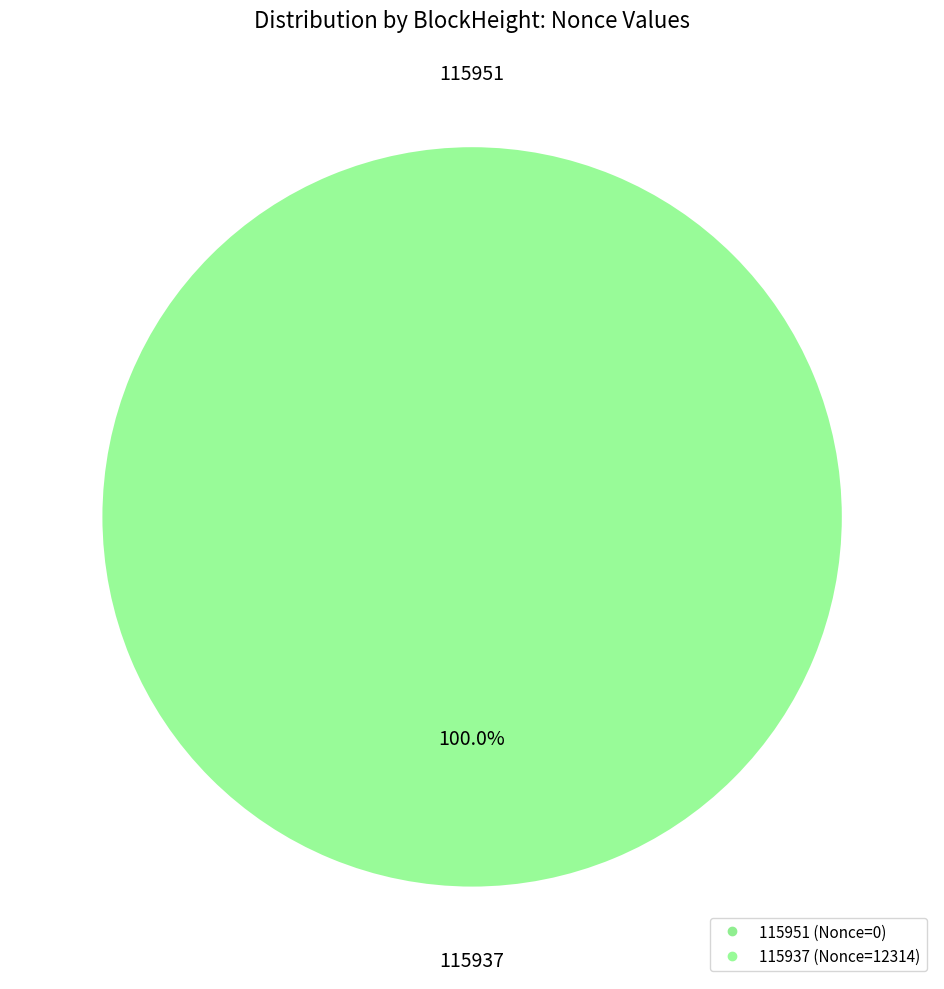

Which category has the biggest portion of the pie?

115937